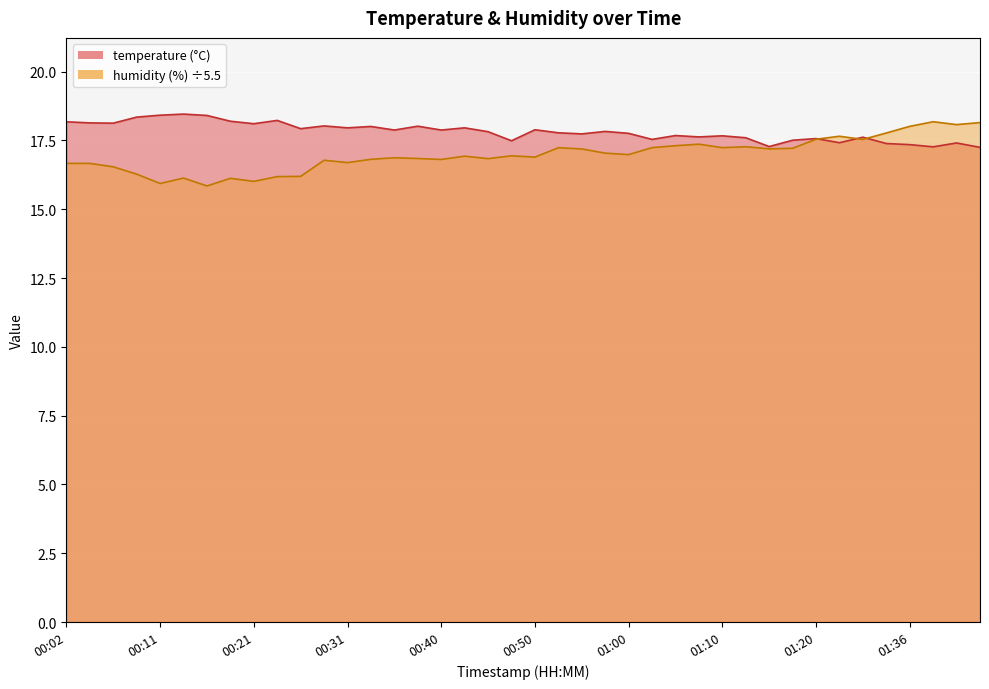

What is the maximum value for humidity?

18.2